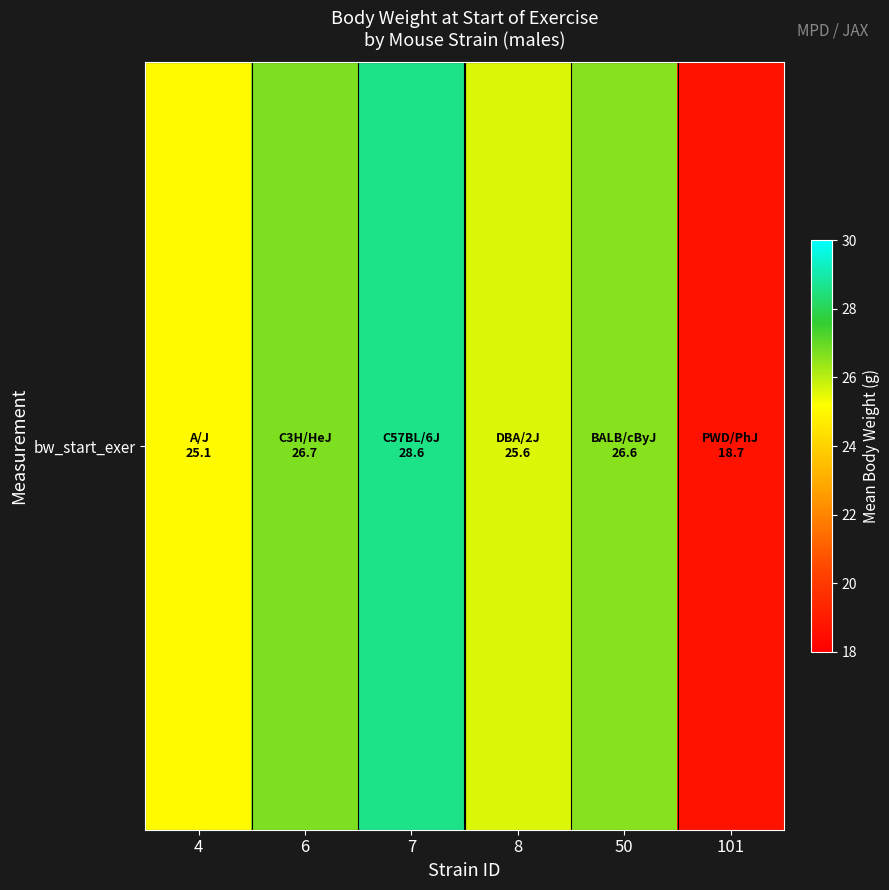

What is the maximum value shown in the chart?

28.6